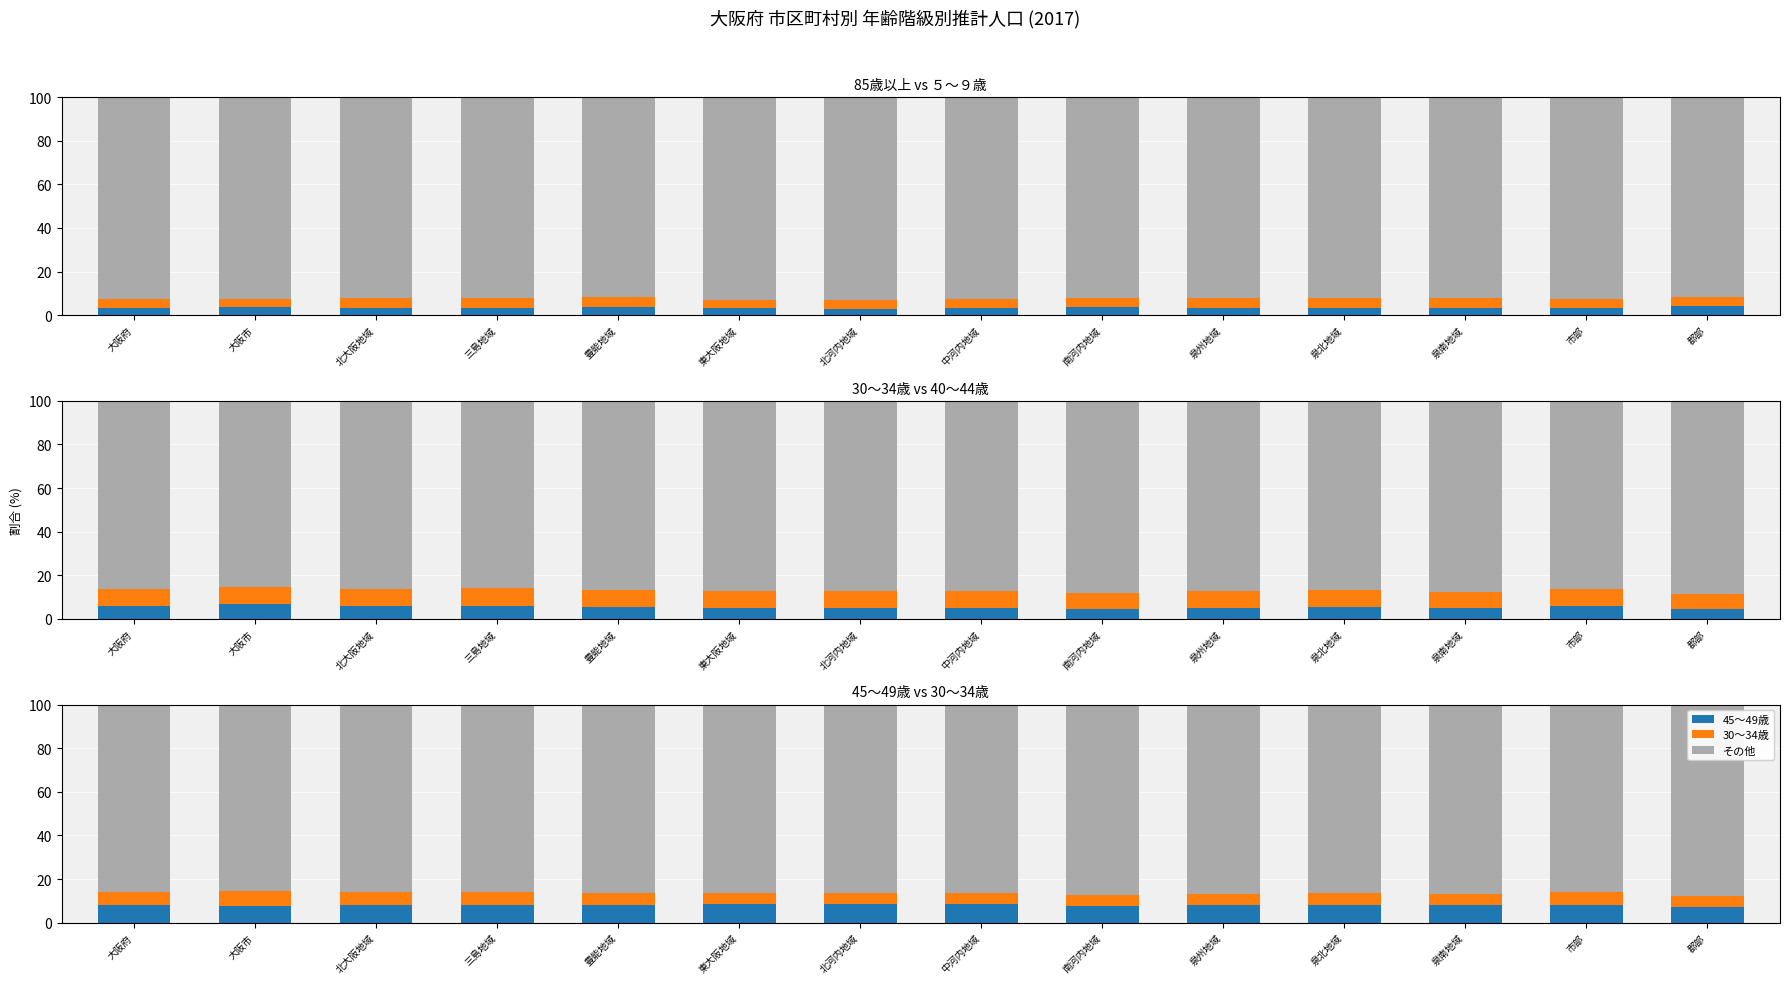

Where does the ５～９歳 series first go above 4?

大阪府